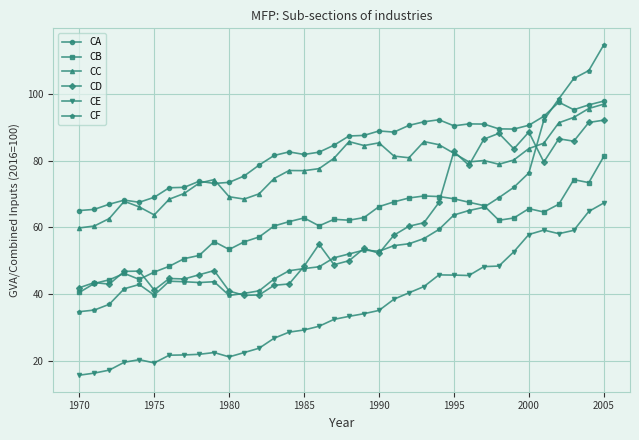

Which series has the largest total across all categories?

CA